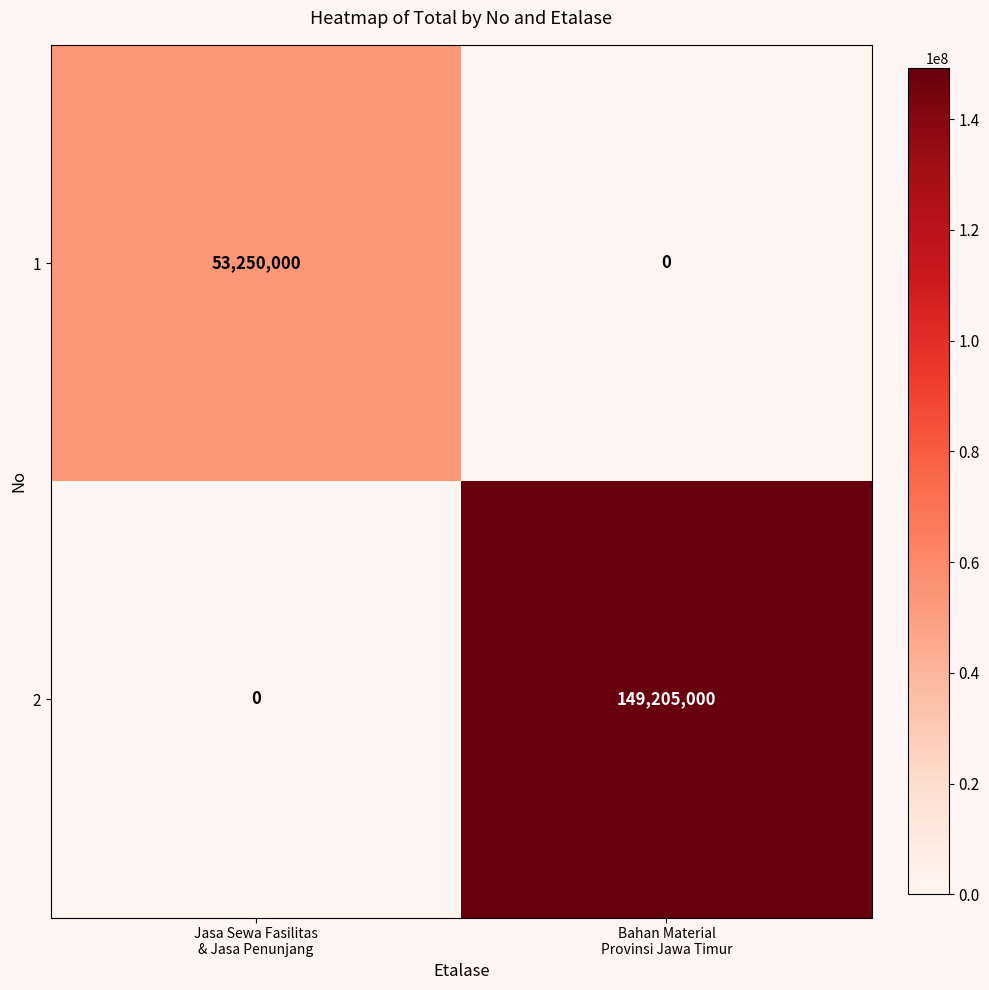

What is the average value of the 1 series?

26625000